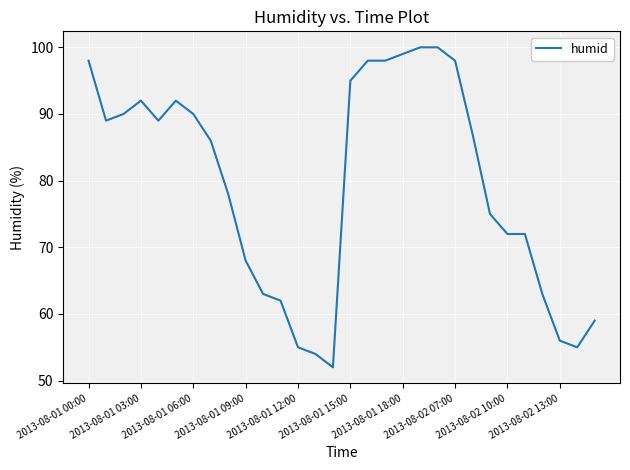

What is the minimum value shown in the chart?

52